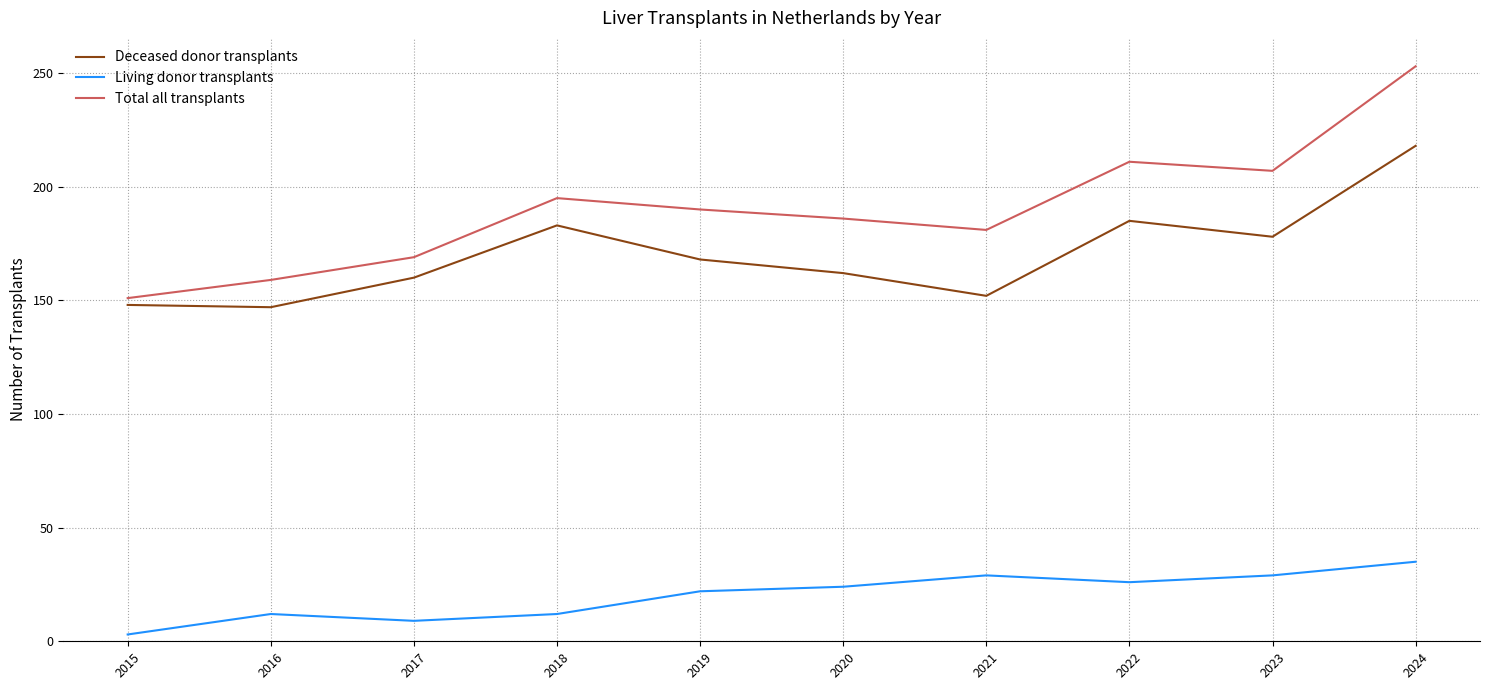

Which series changed the most between 2021 and 2022?

Deceased donor transplants